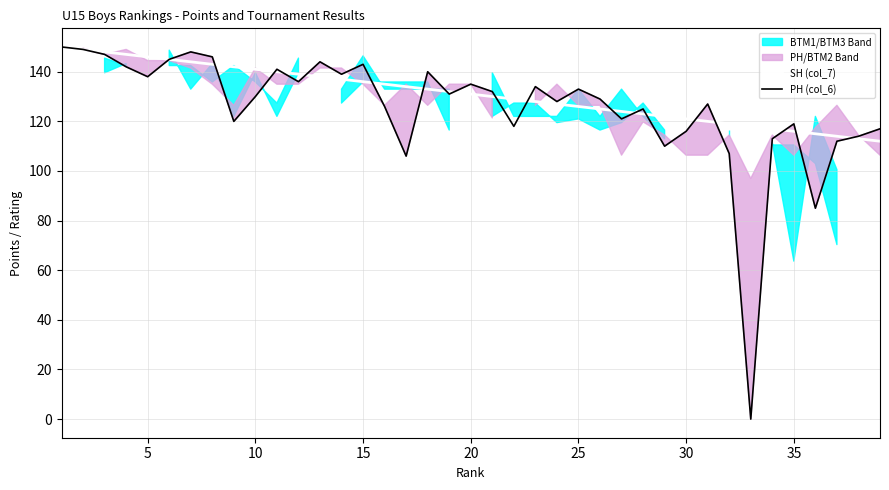

How many interior local peaks does the PH (col_6) series have?

11